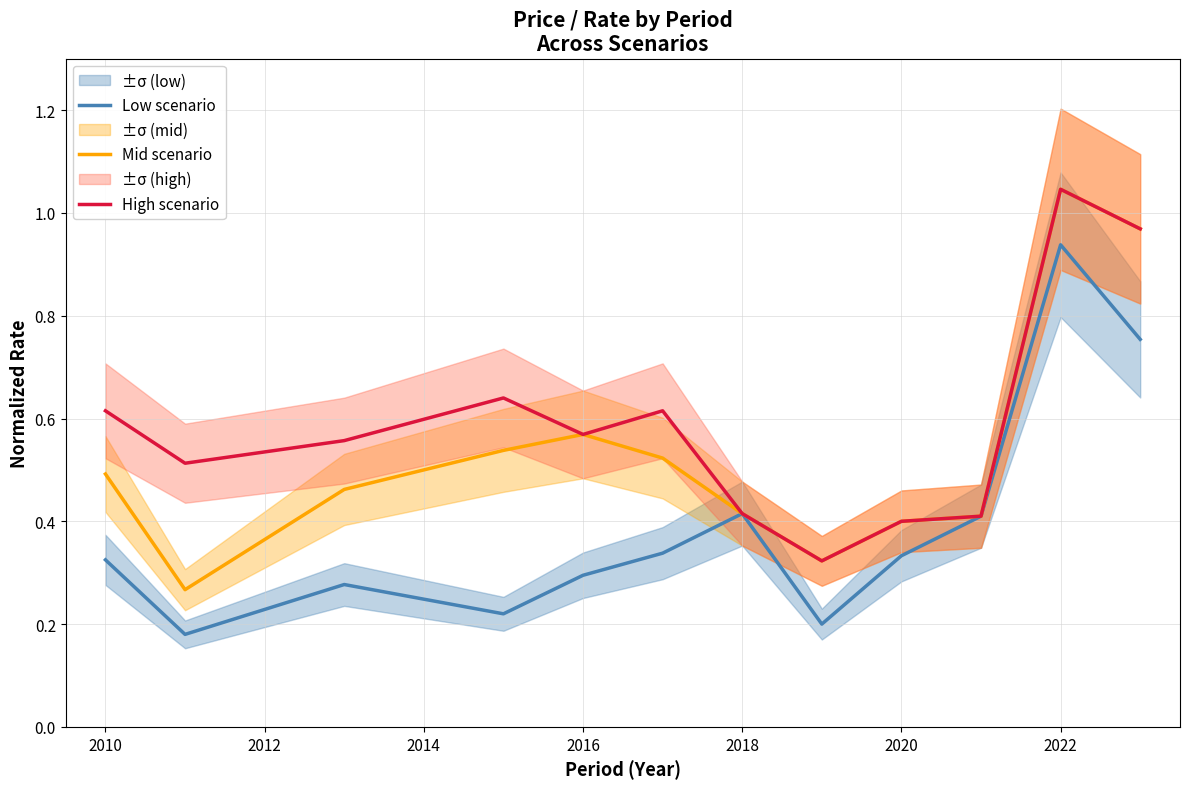

What is the sum of all Low scenario values?

4.7